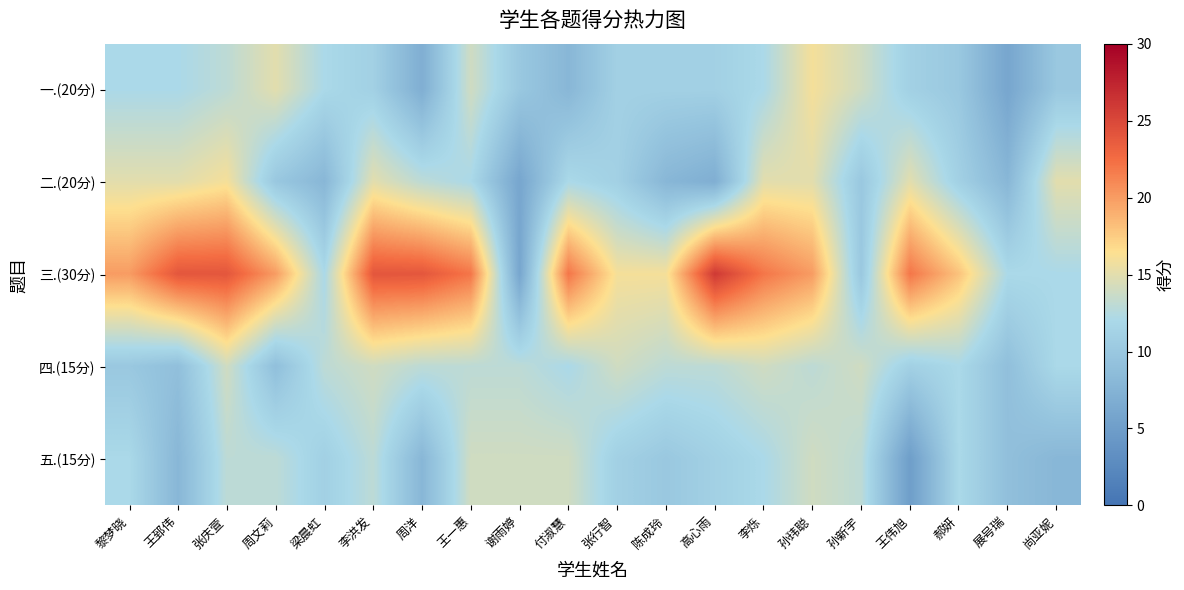

Which series changed the most between 李洪发 and 张行智?

三.(30分)